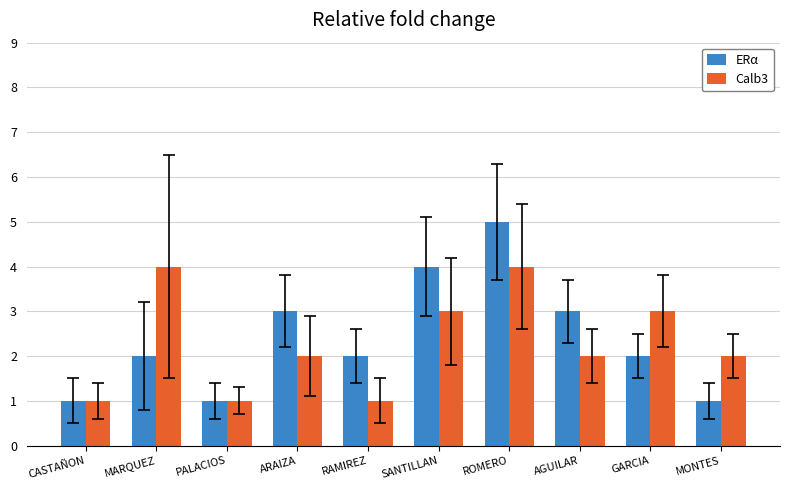

What is the total value across all series at RAMIREZ?

3